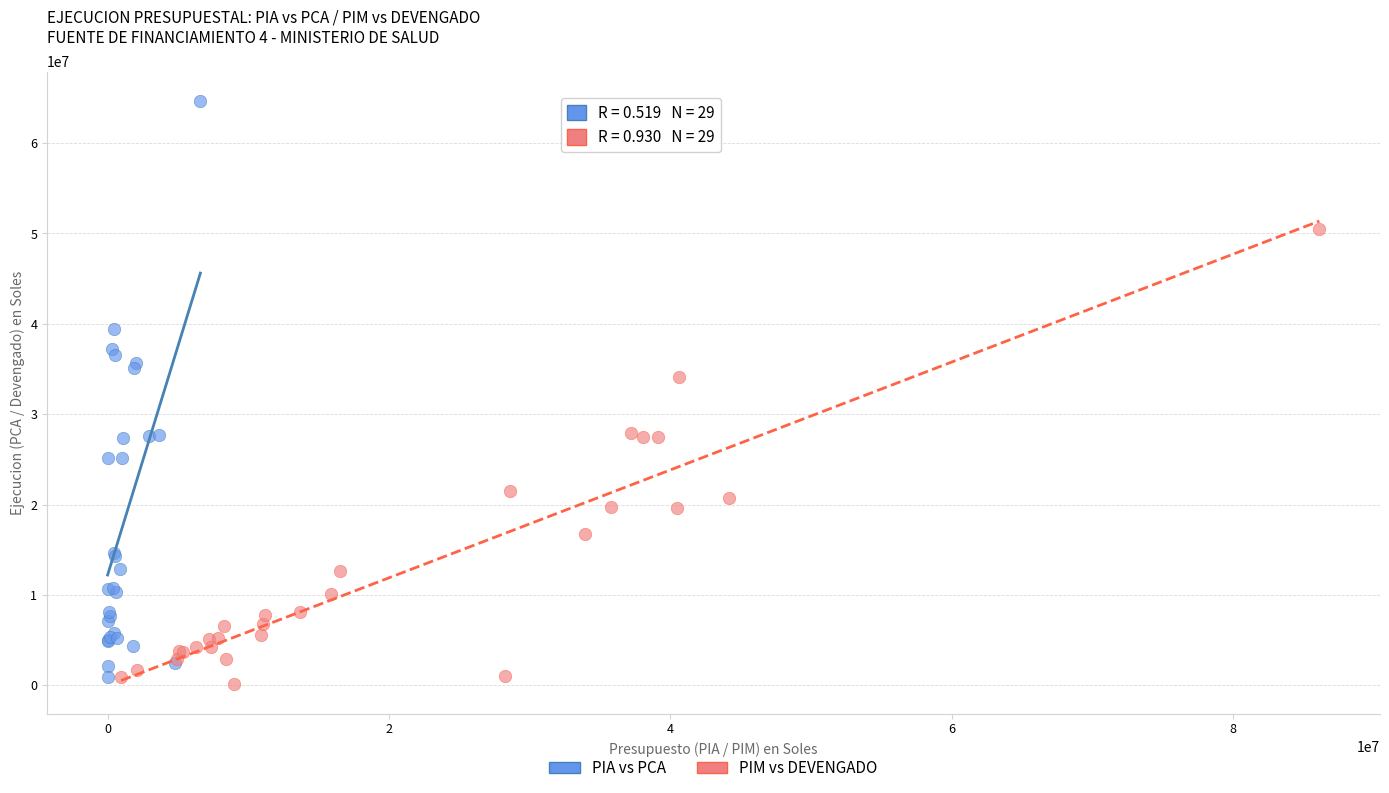

Which series has the largest Y range (max minus min)?

PIA vs PCA